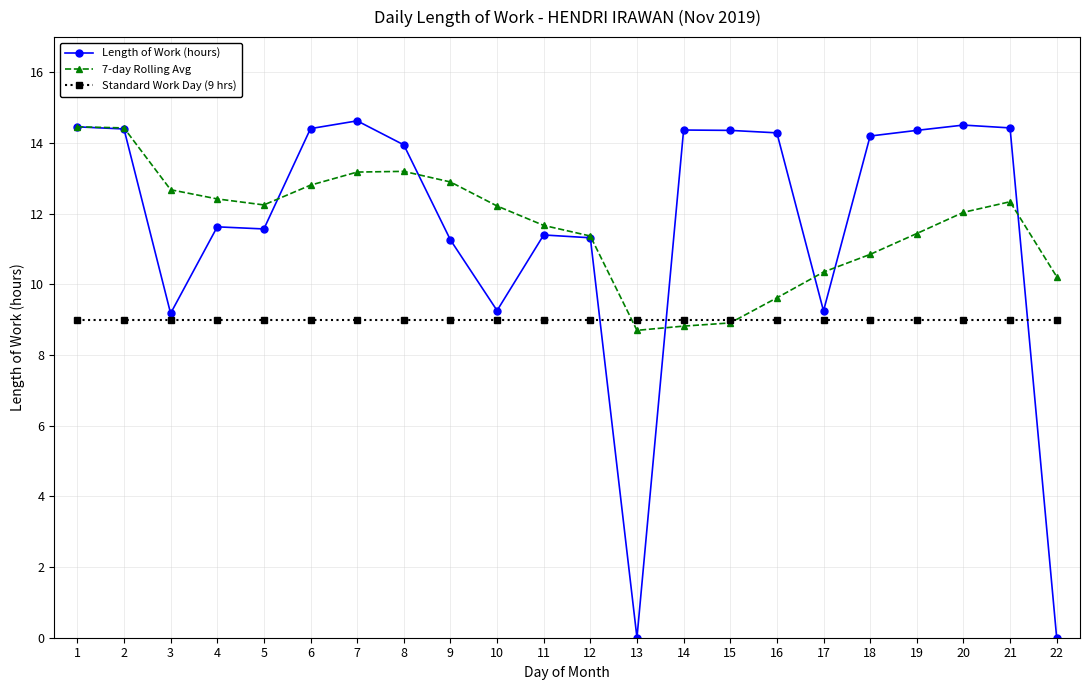

What is the difference between the highest and lowest values at 1?

5.5